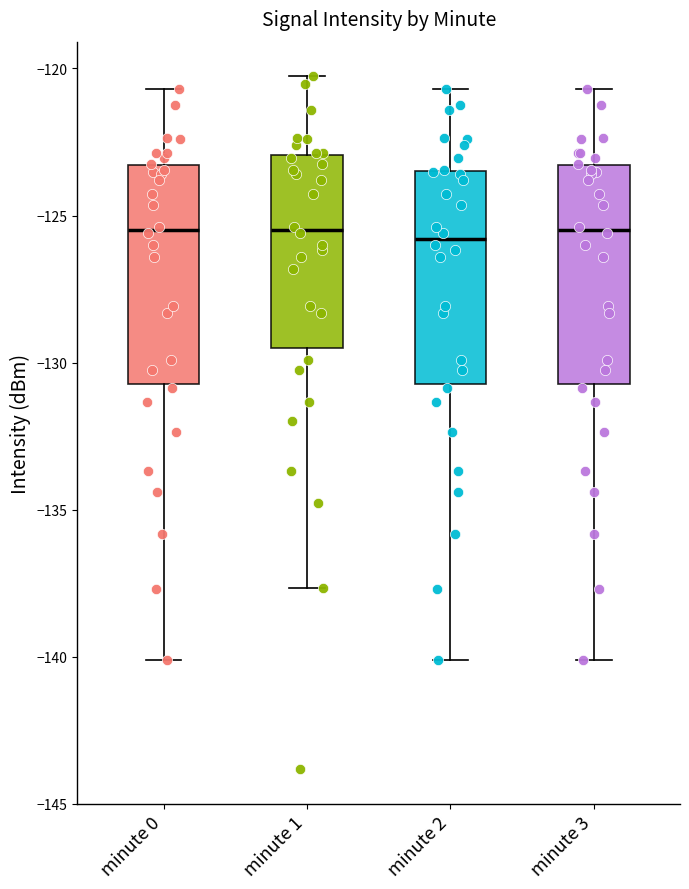

Reading left to right, transcribe this box plot: for each box, give where its median line is, the range the box spans, and where its two whiskers end, as read against the y-axis. The values are not printed on the chart, so give them approximately, as read against the axis.

minute 0: median -125.5, box -130.5 to -123.5, whiskers -140.0 to -120.5
minute 1: median -125.5, box -129.5 to -123.0, whiskers -137.5 to -120.5
minute 2: median -126.0, box -130.5 to -123.5, whiskers -140.0 to -120.5
minute 3: median -125.5, box -130.5 to -123.5, whiskers -140.0 to -120.5